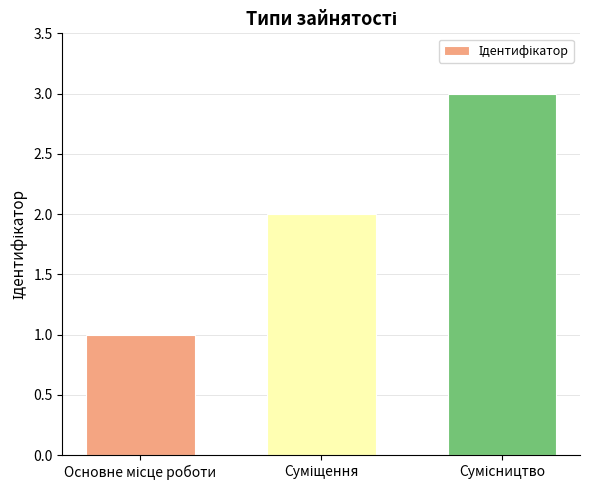

Reading left to right, transcribe all the data shown in this chart.

1	2	3